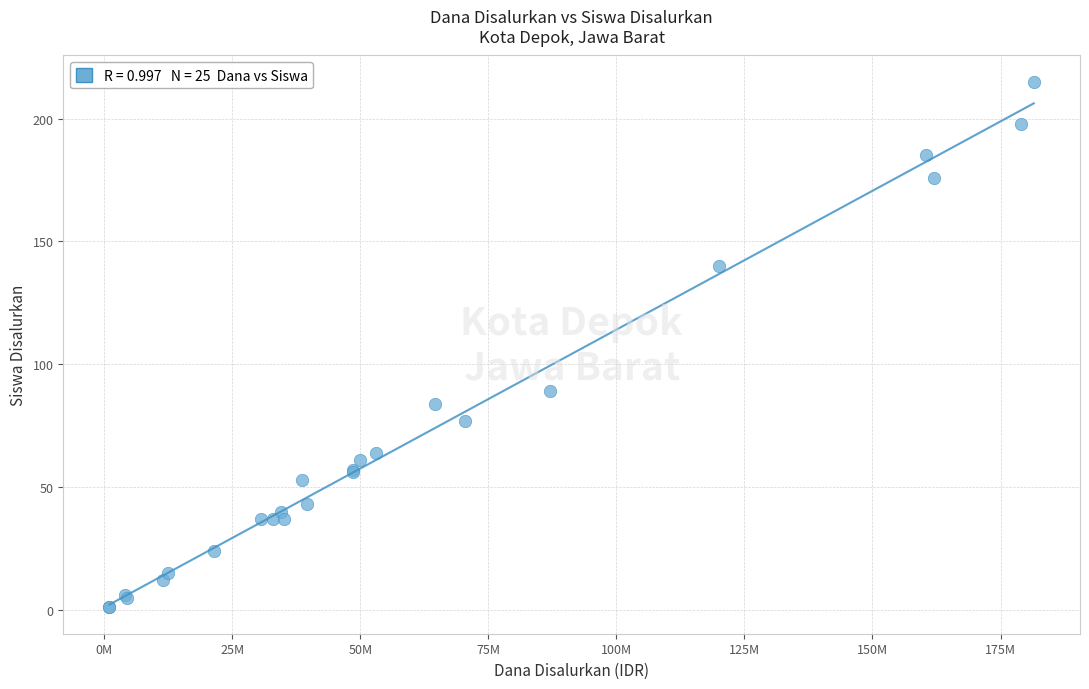

What Y value in the scatter plot is closest to 108?

89